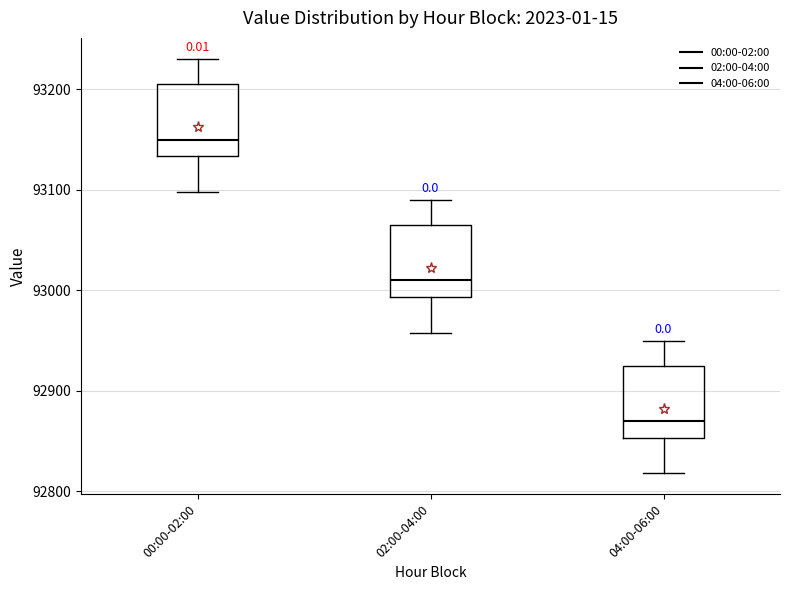

Reading left to right, read every box against the y-axis: the position of its median line, the range the box covers, and the ends of its whiskers. The values are not printed on the chart, so give them approximately, as read against the axis.

00:00-02:00: median 93150, box 93130 to 93200, whiskers 93100 to 93230
02:00-04:00: median 93010, box 92990 to 93060, whiskers 92960 to 93090
04:00-06:00: median 92870, box 92850 to 92920, whiskers 92820 to 92950